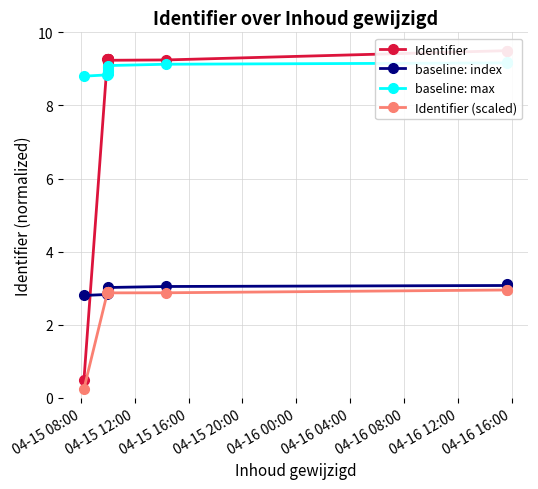

Which series ends up on top after the final intersection of Identifier (scaled) and baseline: index?

baseline: index